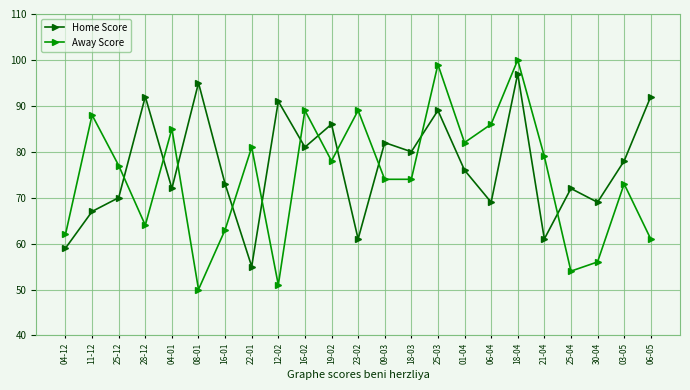

How many times do Away Score and Home Score cross each other?

11